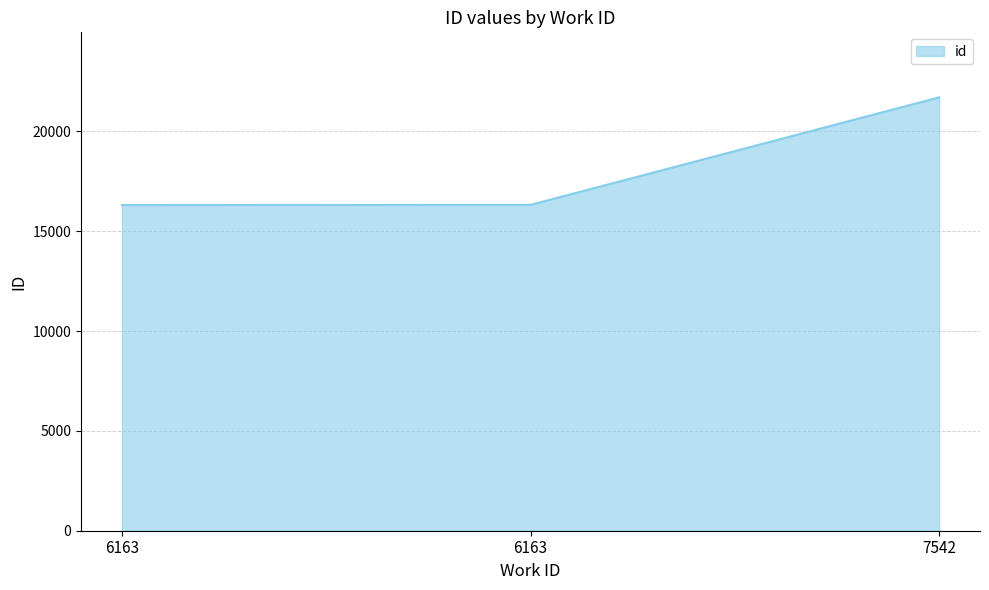

Count the number of categories in the chart.

3